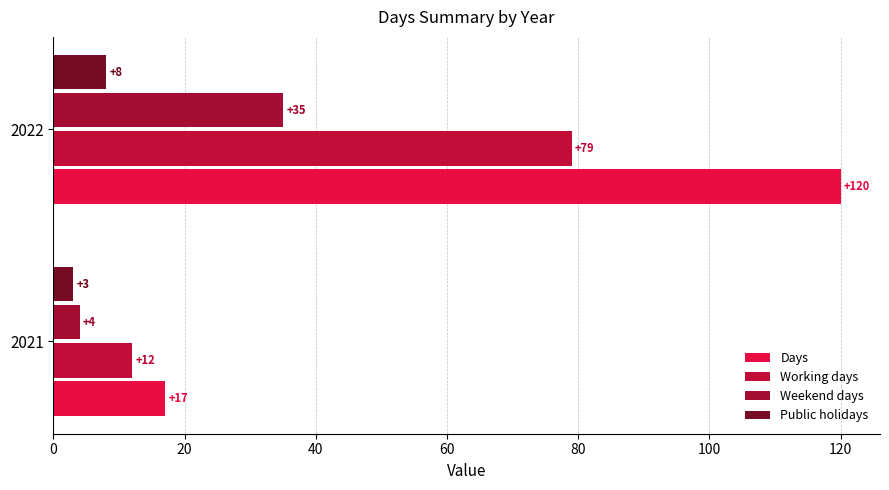

Count the Working days values in the range 12 to 79.

2